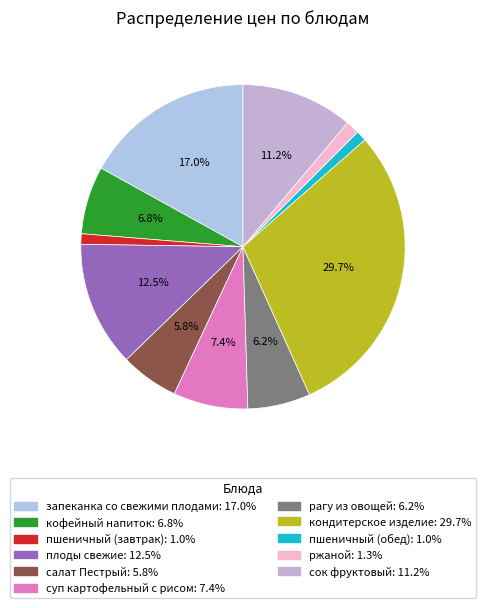

How much of the chart is everything except запеканка со свежими плодами?

83.0%